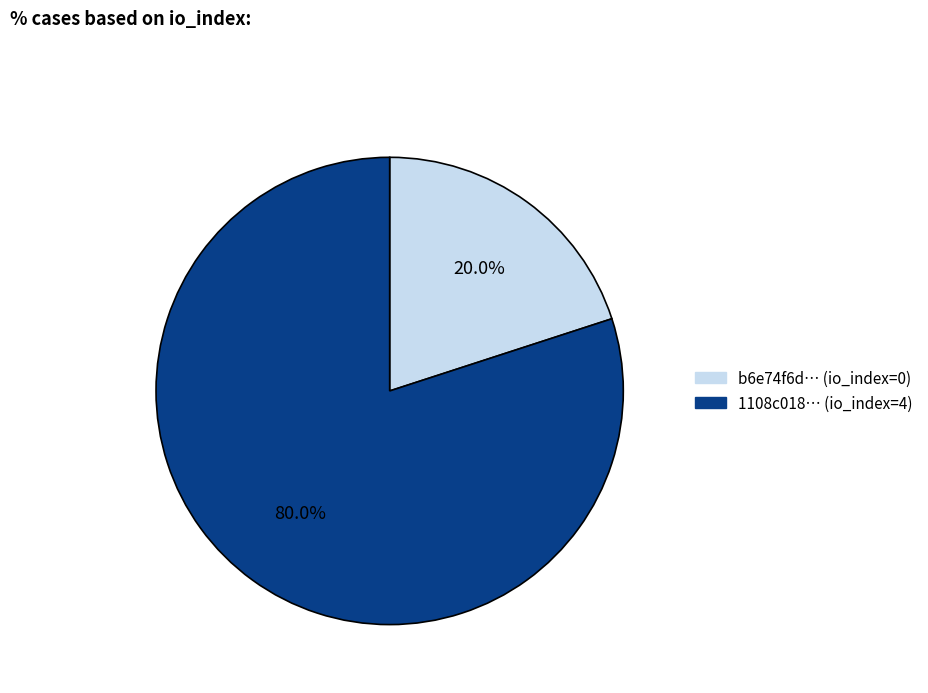

Does any single category account for the majority?

Yes